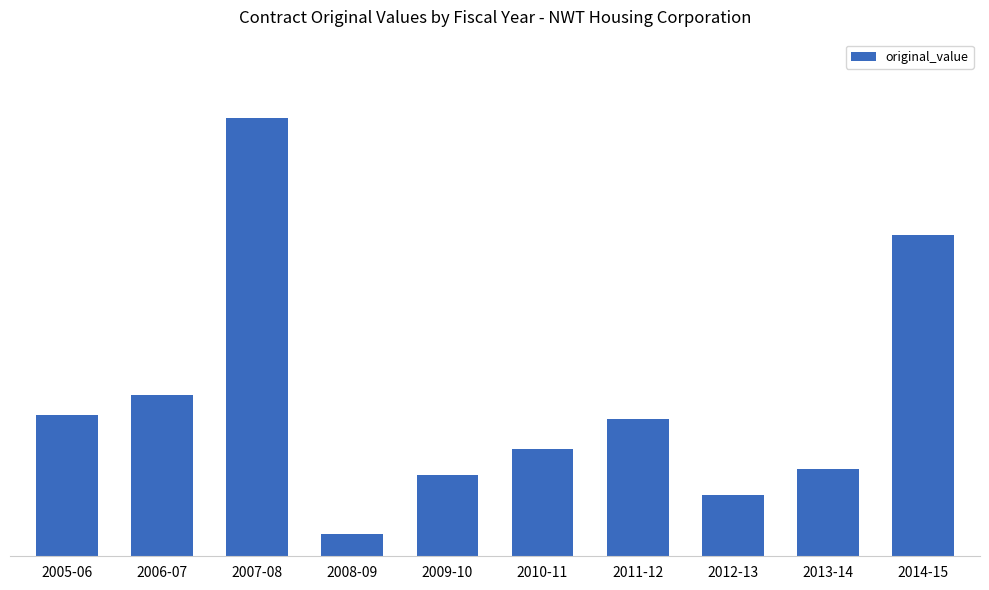

Reading left to right, list all the values displayed in this chart.

83347.0	94858.0	258214.0	13350.0	47645.0	63100.0	81026.4	35860.0	51685.0	189613.0